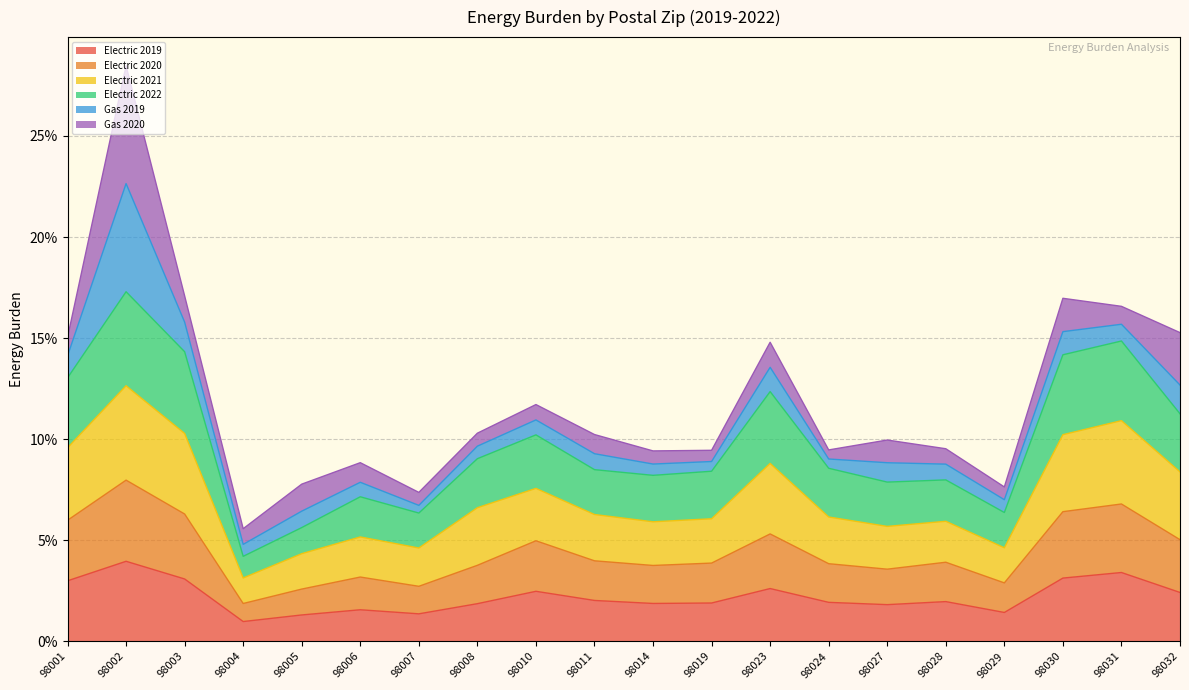

What are all the series names shown in the legend?

Electric 2019, Electric 2020, Electric 2021, Electric 2022, Gas 2019, Gas 2020